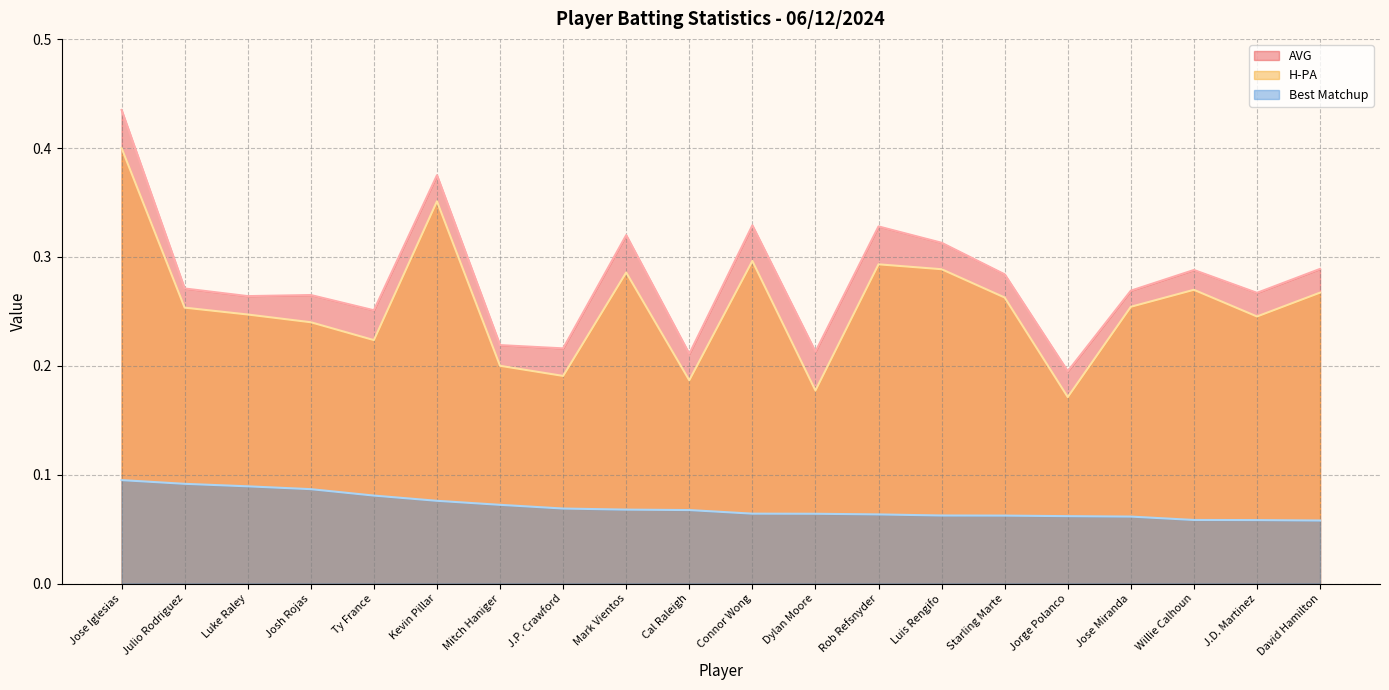

Count the number of categories in the chart.

20